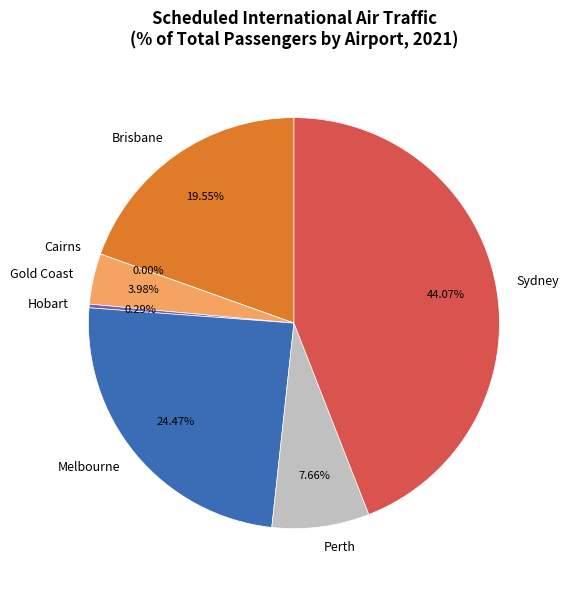

Combined, do Perth and Cairns account for over 50%?

No